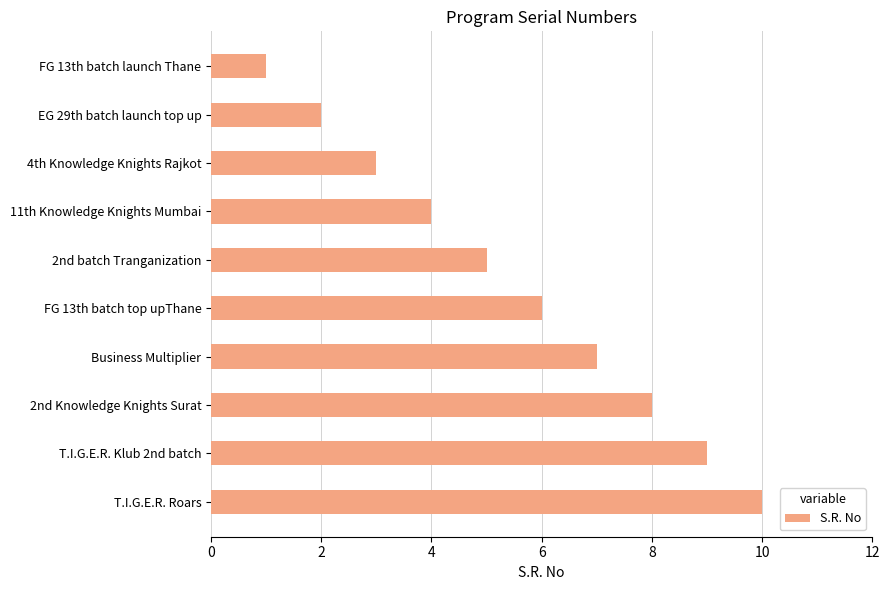

List the labels in order of value, smallest first.

FG 13th batch launch Thane, EG 29th batch launch top up, 4th Knowledge Knights Rajkot, 11th Knowledge Knights Mumbai, 2nd batch Tranganization, FG 13th batch top upThane, Business Multiplier, 2nd Knowledge Knights Surat, T.I.G.E.R. Klub 2nd batch, T.I.G.E.R. Roars